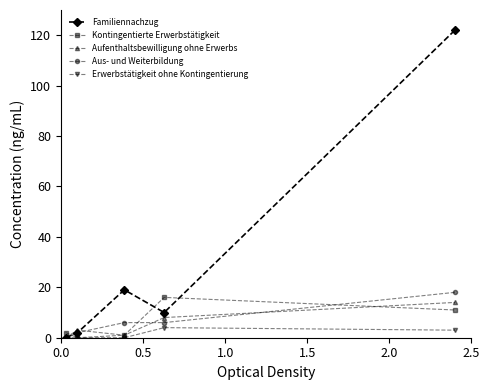

What is the greatest value displayed?

122